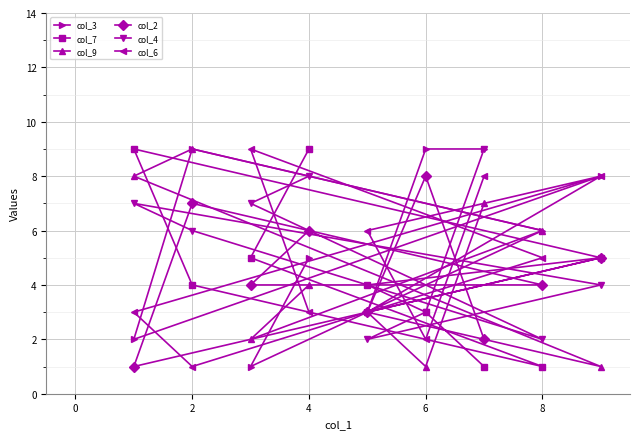

What is the total value across all series at 8?

24